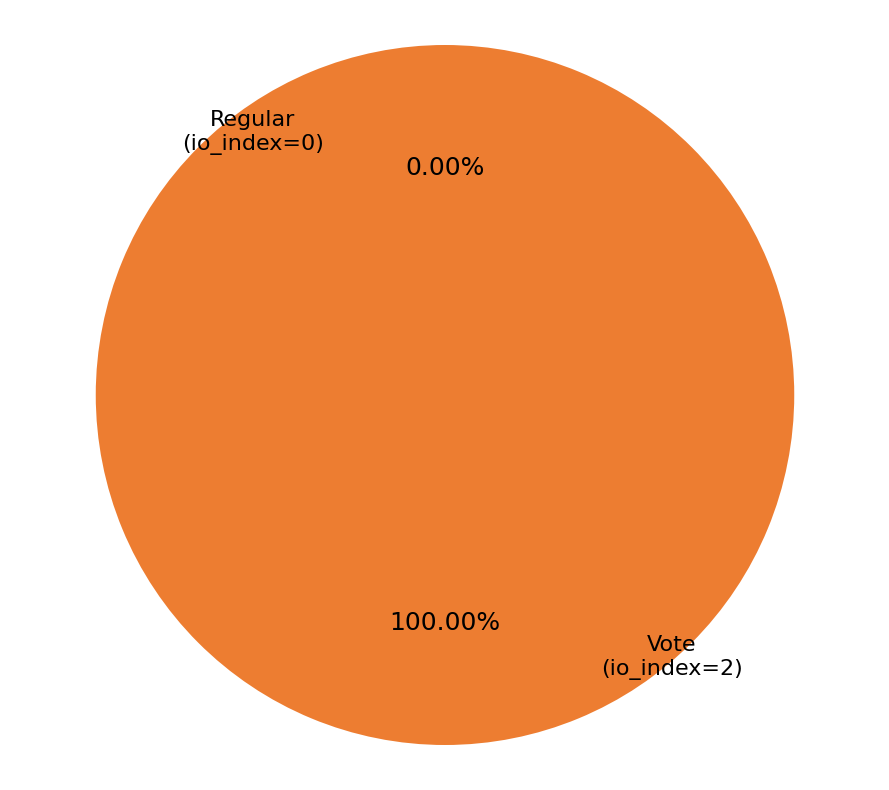

Is there any slice that represents more than half of the pie?

Yes